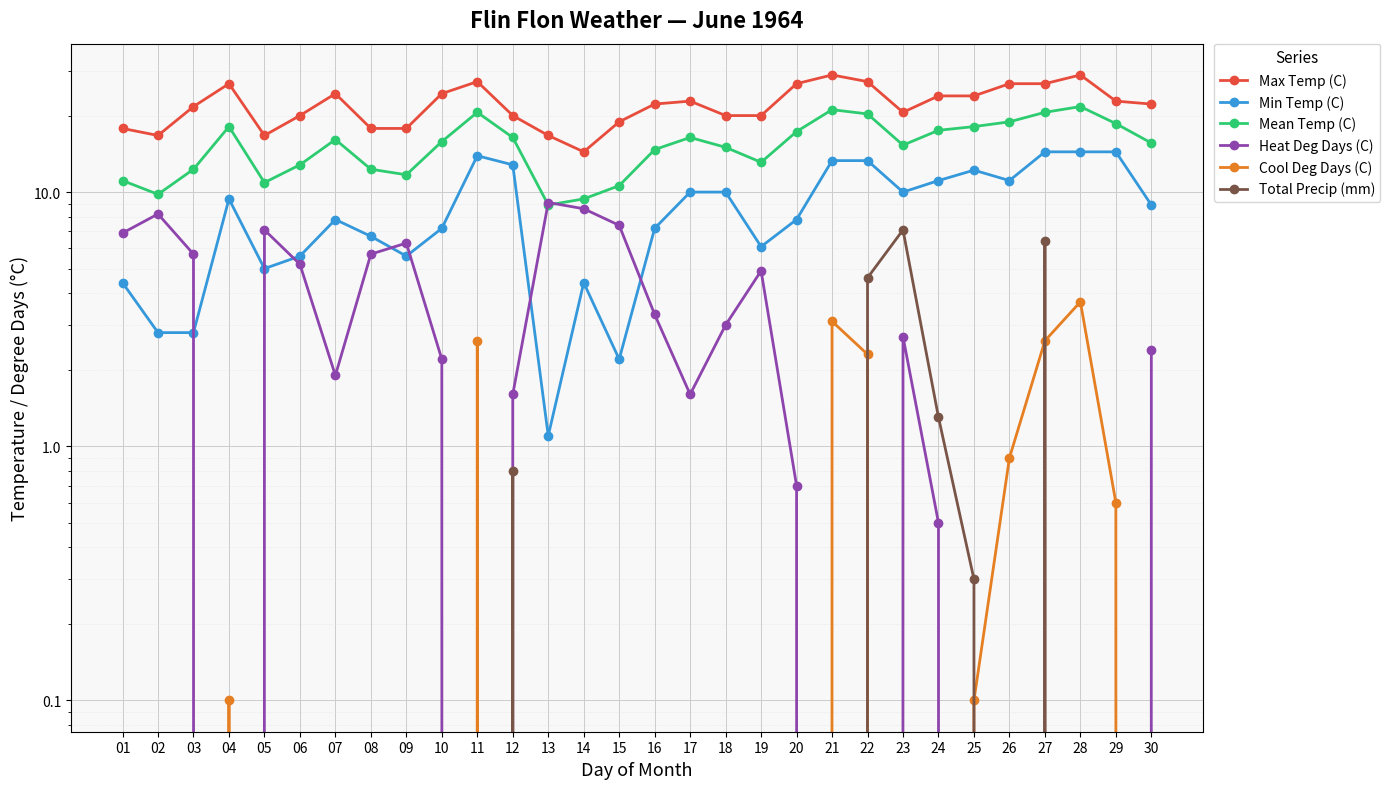

True or false: Heat Deg Days (C) has more than 1 interior local peaks.

True